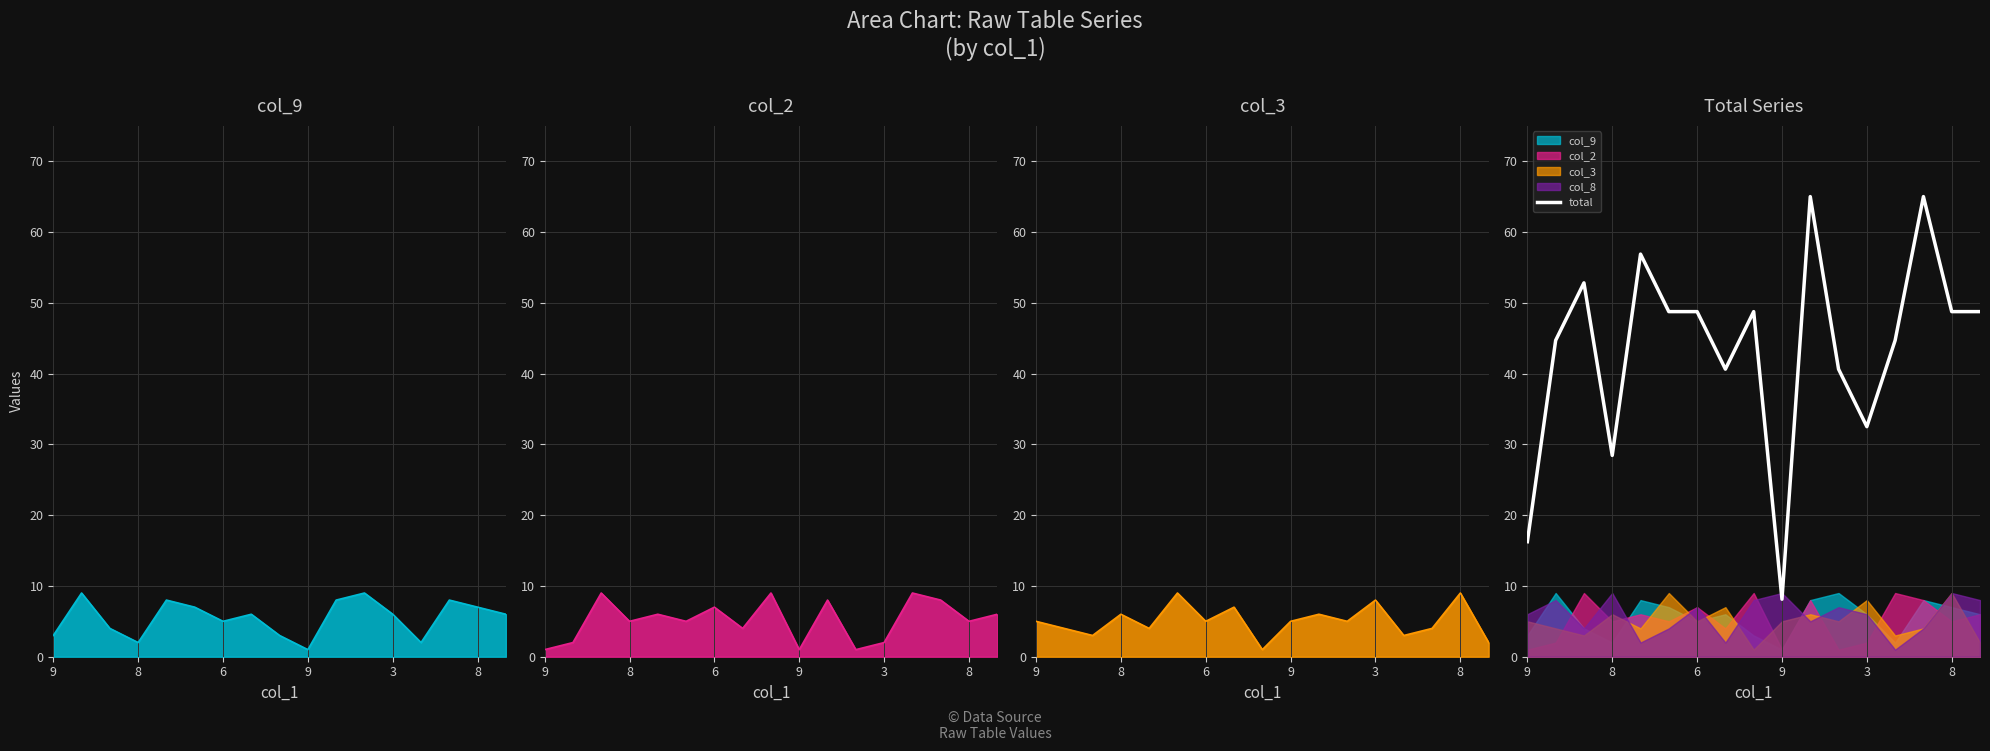

What is the difference between the second highest and minimum values?

56.9